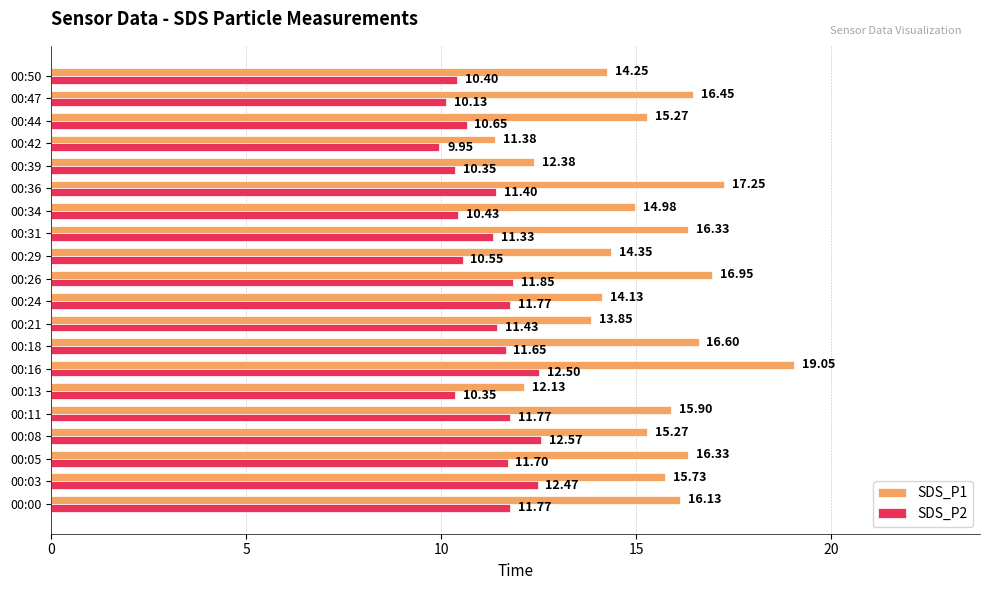

Rank the series by their maximum value, from highest to lowest.

SDS_P1, SDS_P2